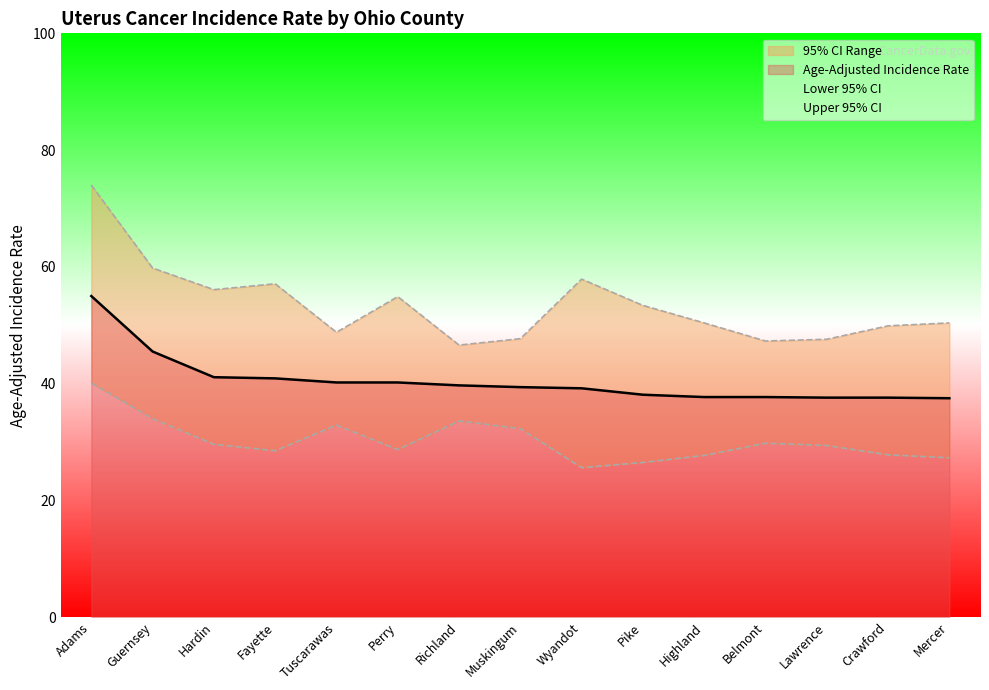

Reading right to left, what are all the values shown in this chart?

Age-Adjusted Incidence Rate: 37.5	37.6	37.6	37.7	37.7	38.1	39.2	39.4	39.7	40.2	40.2	40.9	41.1	45.5	55.0
Lower 95% CI: 27.3	27.8	29.4	29.8	27.7	26.5	25.6	32.3	33.6	28.7	32.9	28.5	29.6	34.0	40.1
Upper 95% CI: 50.4	49.9	47.6	47.3	50.4	53.4	57.9	47.7	46.6	54.9	48.8	57.1	56.1	59.8	74.0